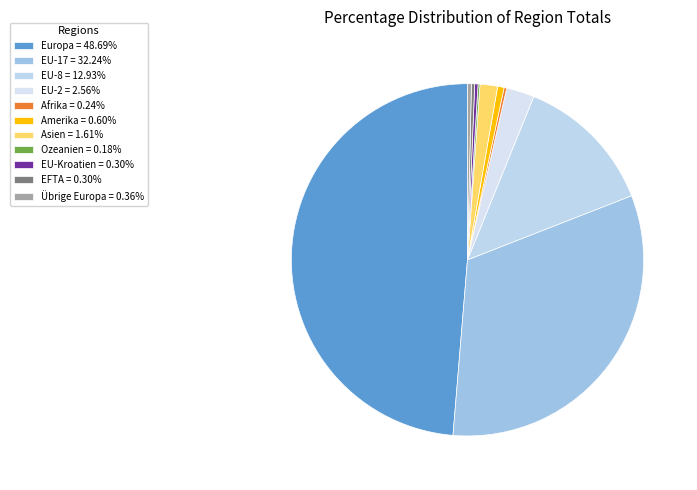

Is there any slice that represents more than half of the pie?

No